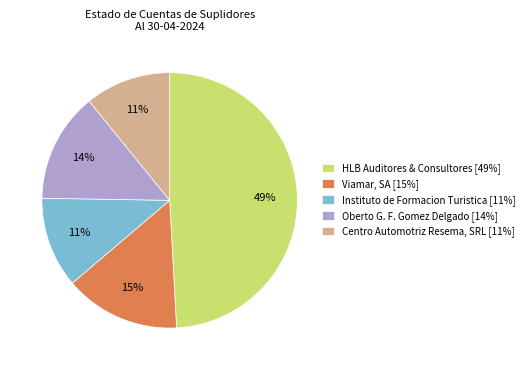

Do Viamar, SA [15%] and Centro Automotriz Resema, SRL [11%] together represent more than half of the pie?

No